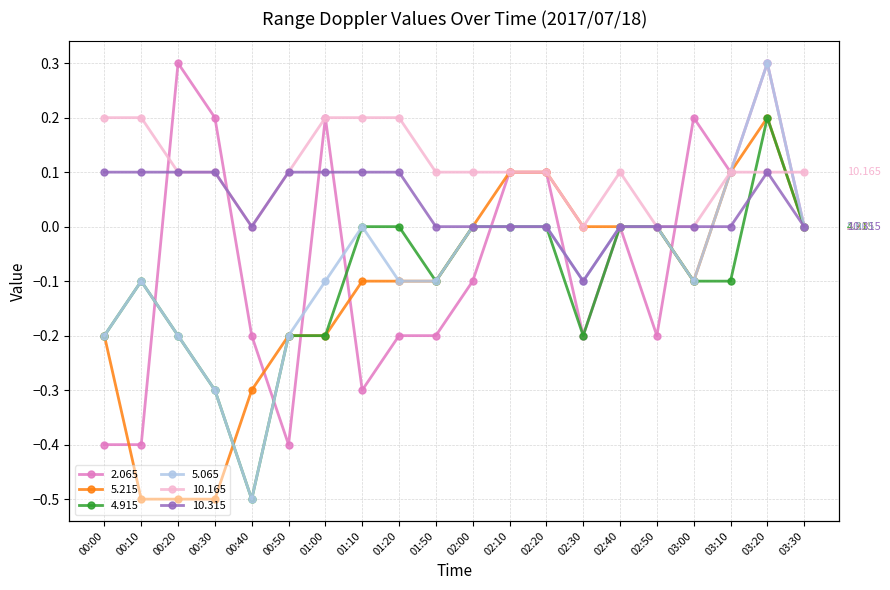

List the series in order of their peak value, lowest first.

10.315, 5.215, 4.915, 10.165, 2.065, 5.065